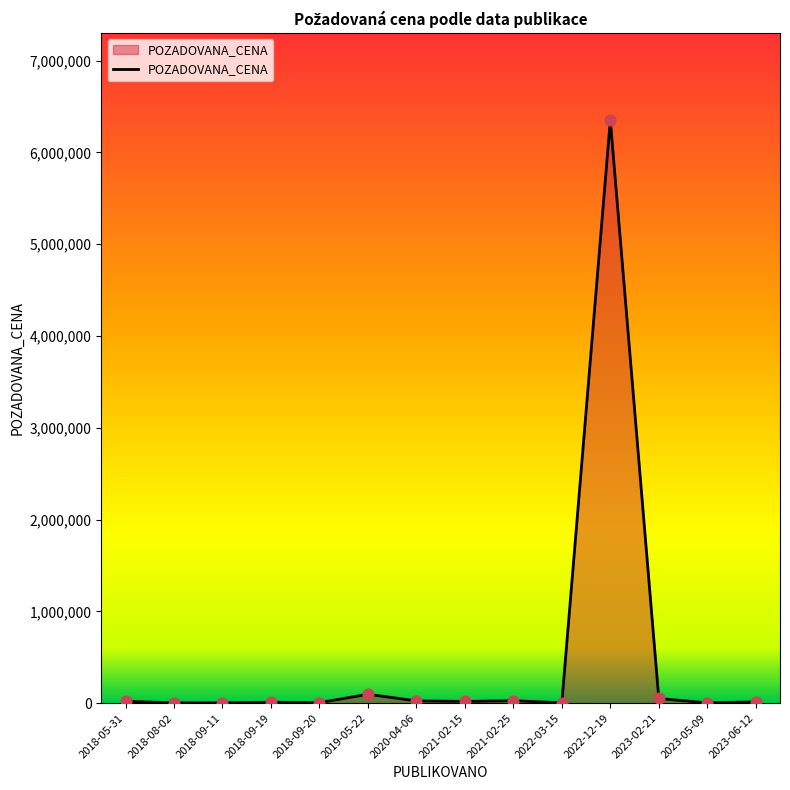

The value at 2022-12-19 is 1522713.6. True or false?

False